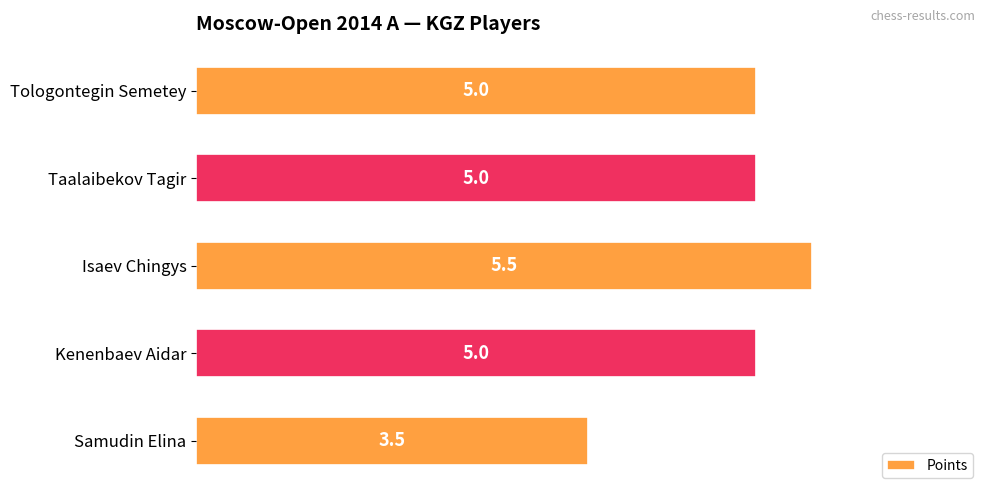

How many bars are there in total?

5